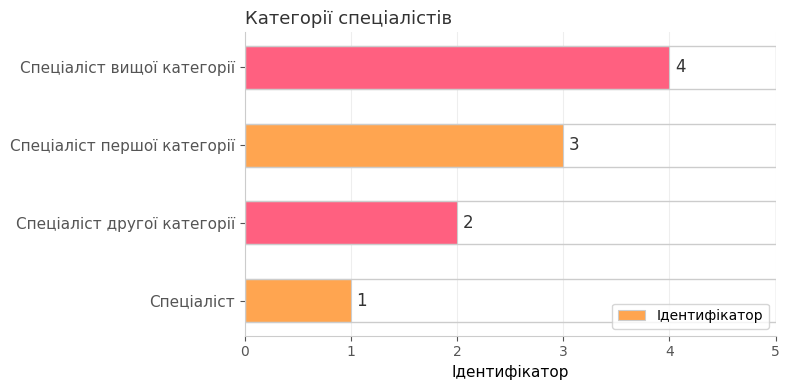

True or false: the data shows 3 at Спеціаліст першої категорії.

True